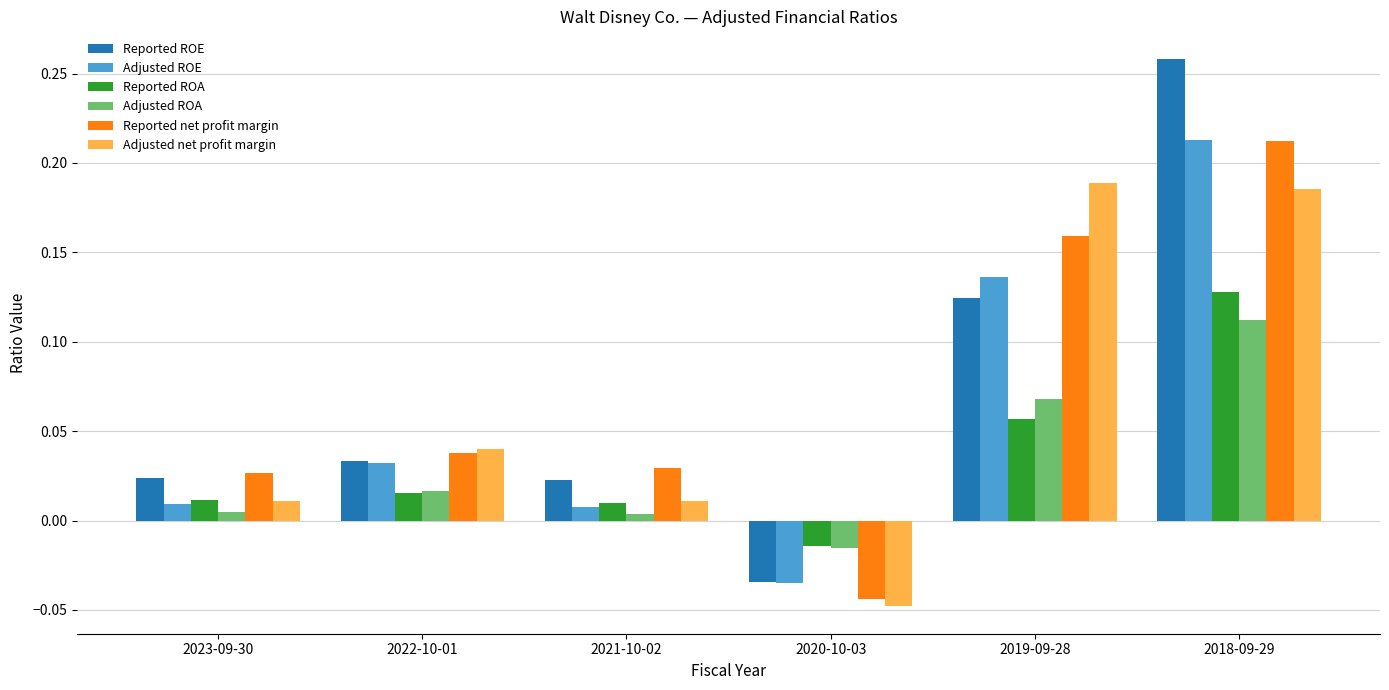

What is the label of the 1st bar from the left?

2023-09-30